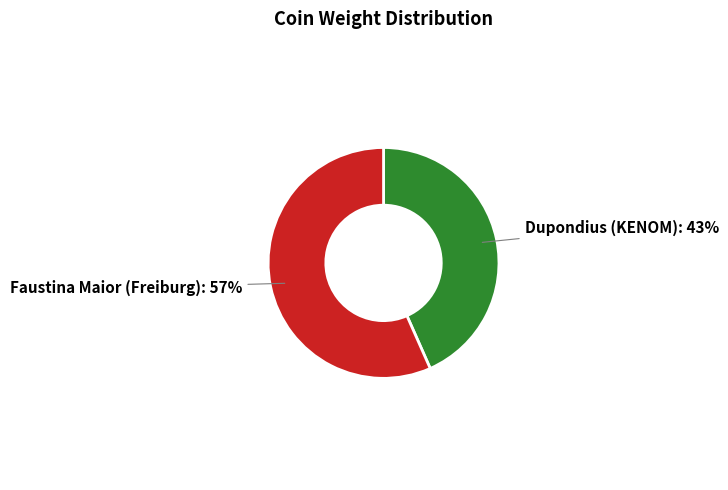

Is there any slice that represents more than half of the pie?

Yes